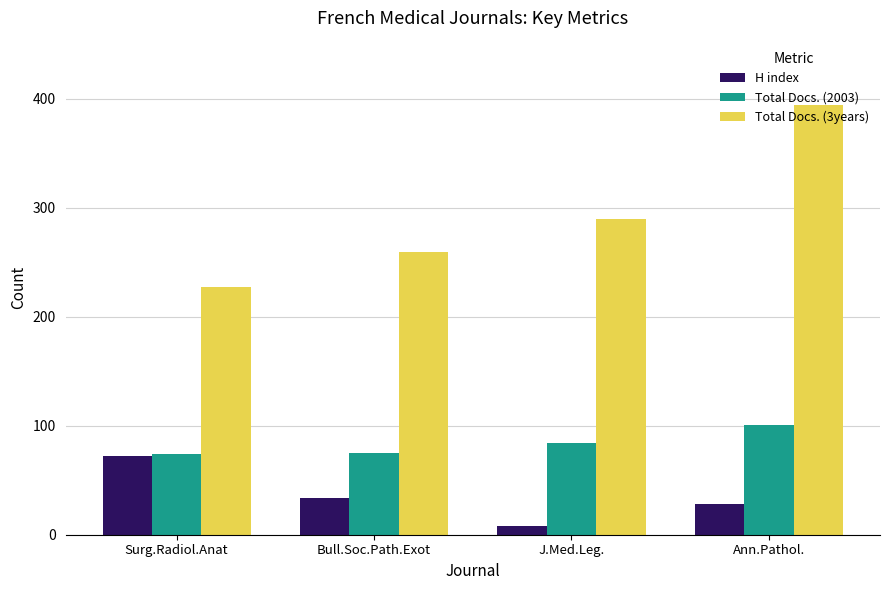

Which series has the largest range (max minus min)?

Total Docs. (3years)